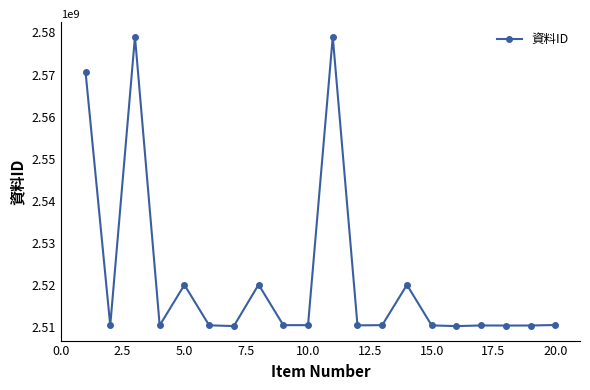

What is the smallest value displayed?

2510213123